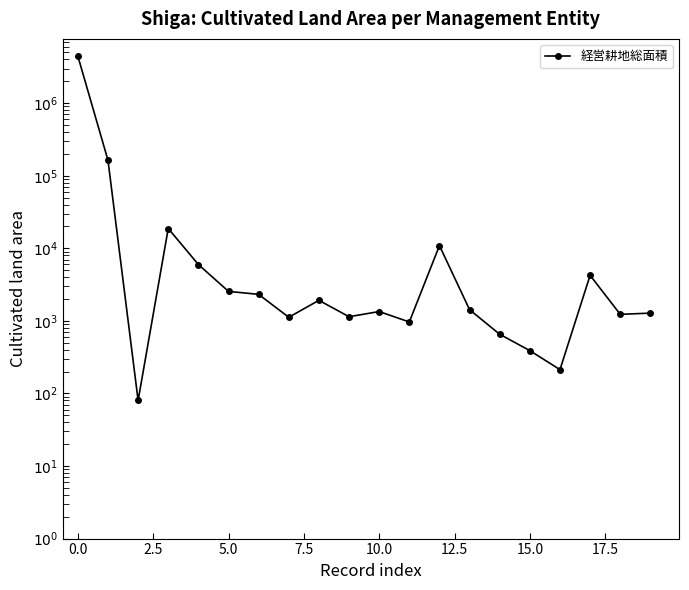

Reading left to right, what are all the values shown in this chart?

4452952	163549	80	18751	5979	2549	2320	1121	1920	1141	1345	966	10893	1426	654	389	213	4243	1231	1279